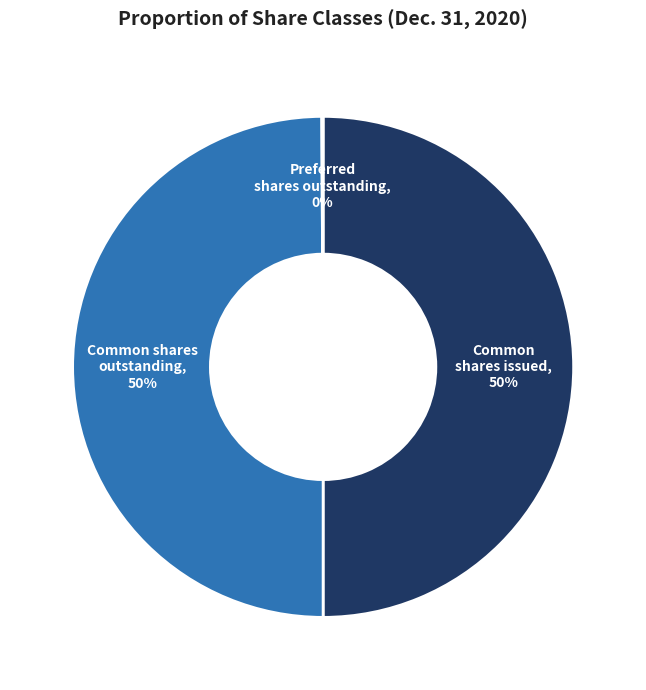

To the nearest percent, what is the difference between the largest and smallest slice percentages?

50%